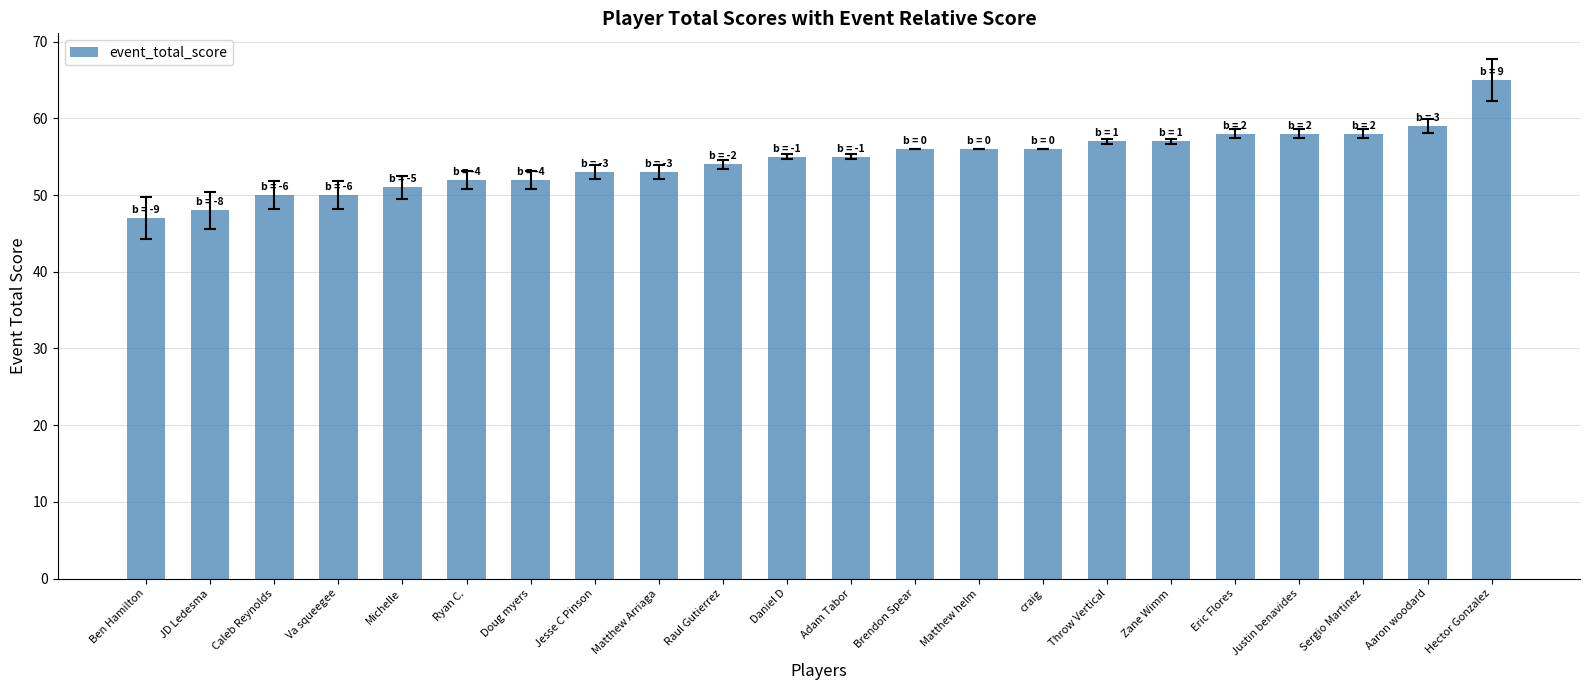

What is the label of the 9th bar from the right?

Matthew helm